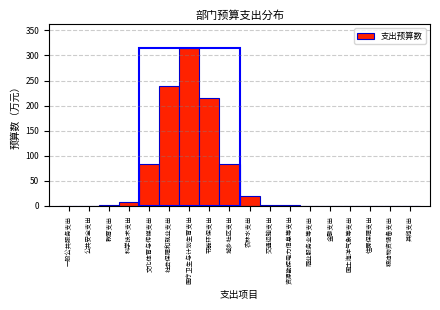

At which label is the value closest to 157?

节能环保支出